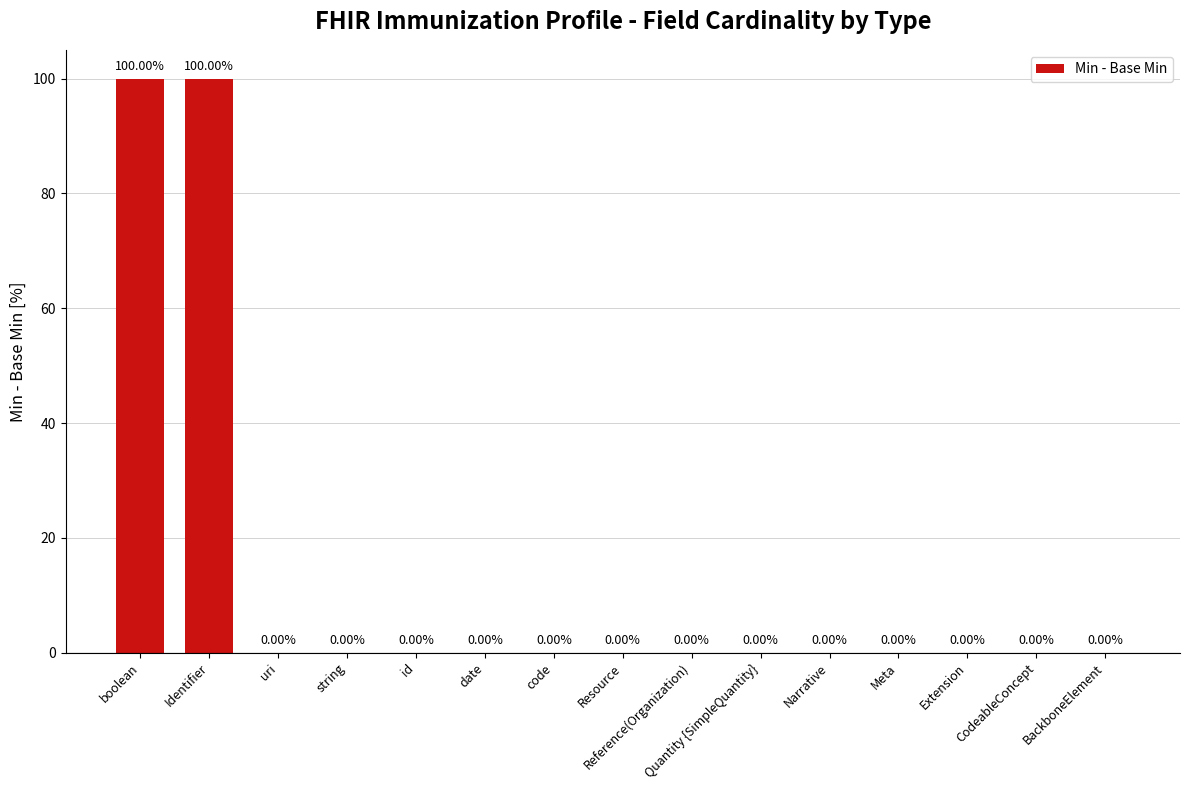

What is the sum of the values at Quantity {SimpleQuantity} and boolean?

100